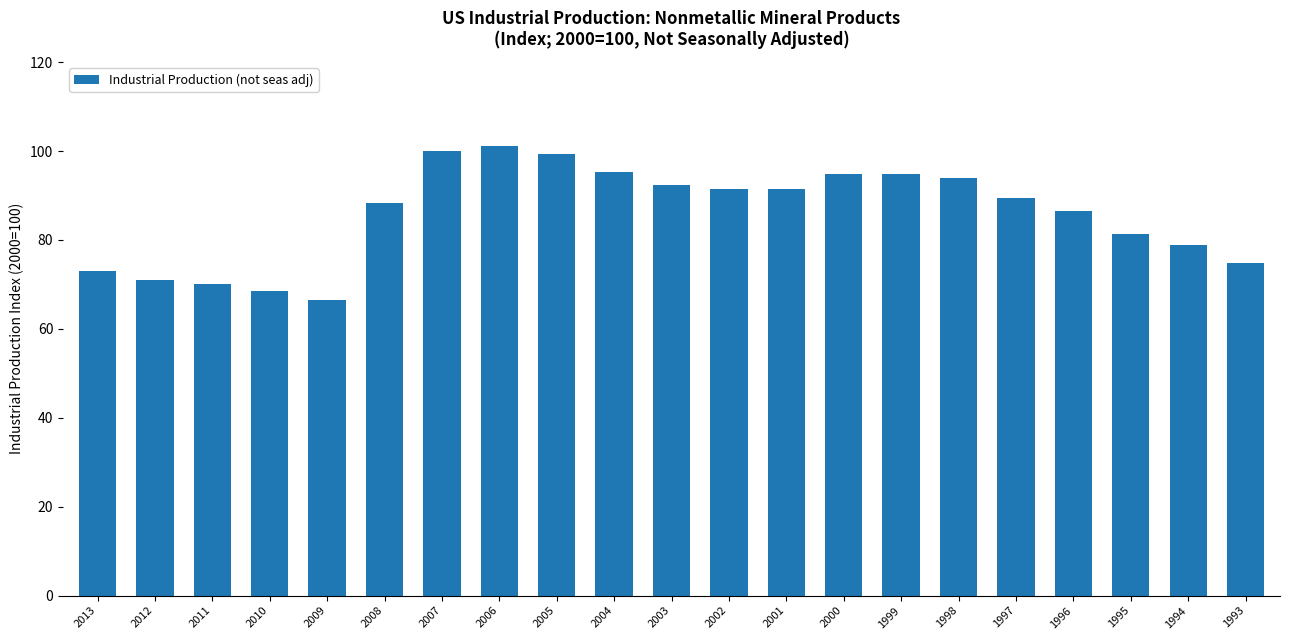

Between 1994 and 1995, which is larger?

1995